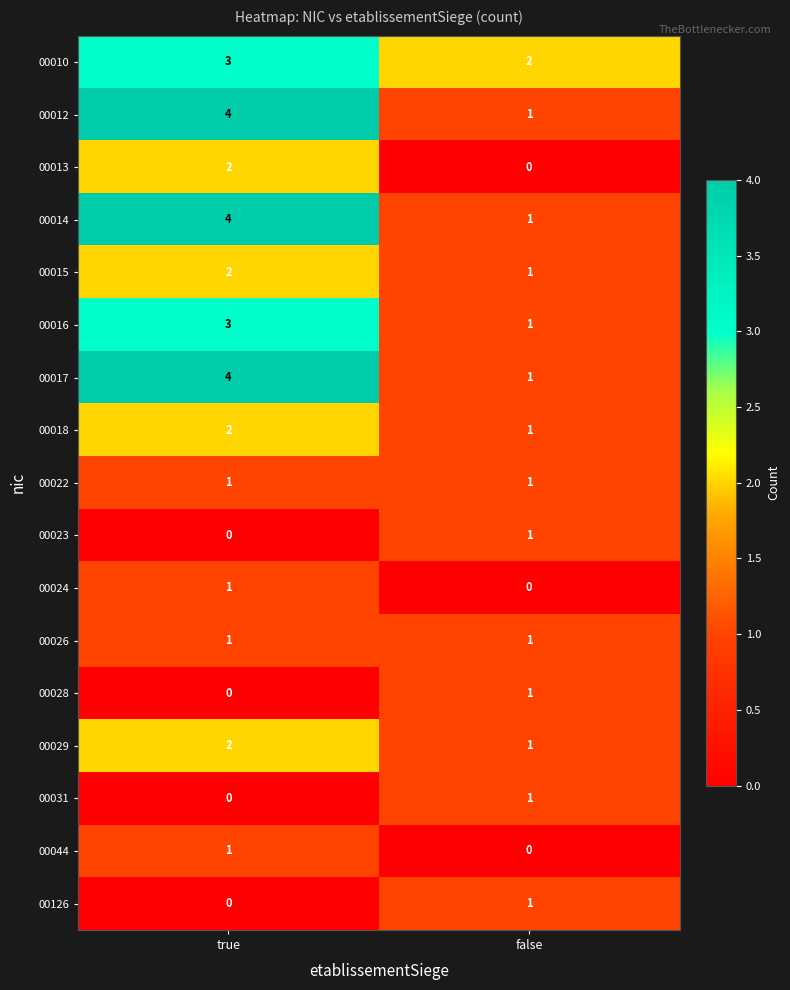

List the labels in order of 00126 value, largest first.

false, true